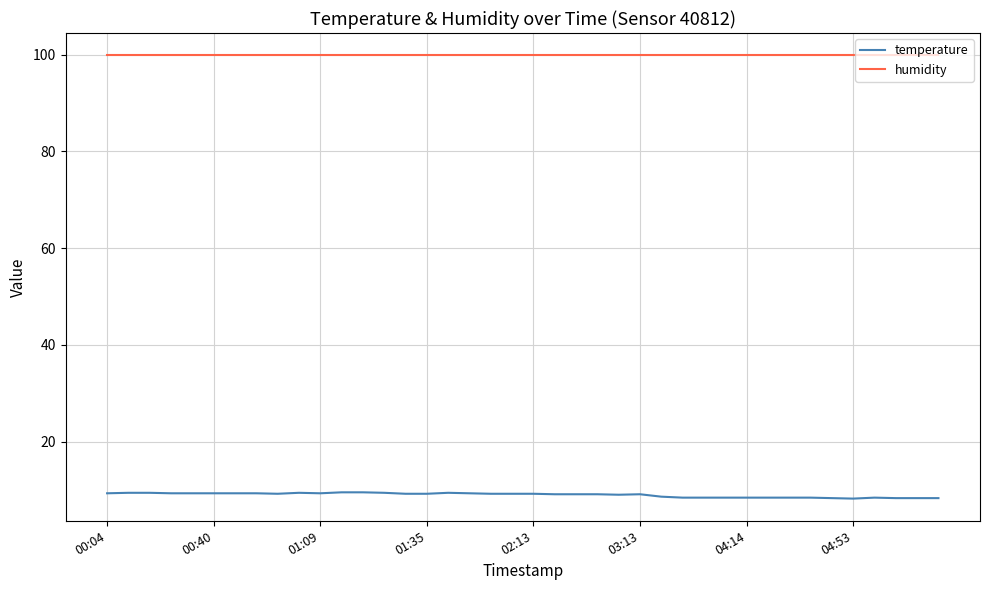

What is the highest value of the humidity series?

99.9